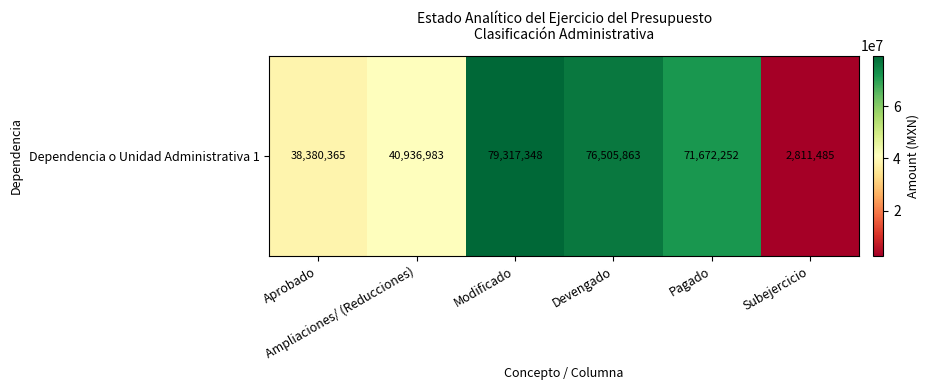

How many values are below 71672251?

3